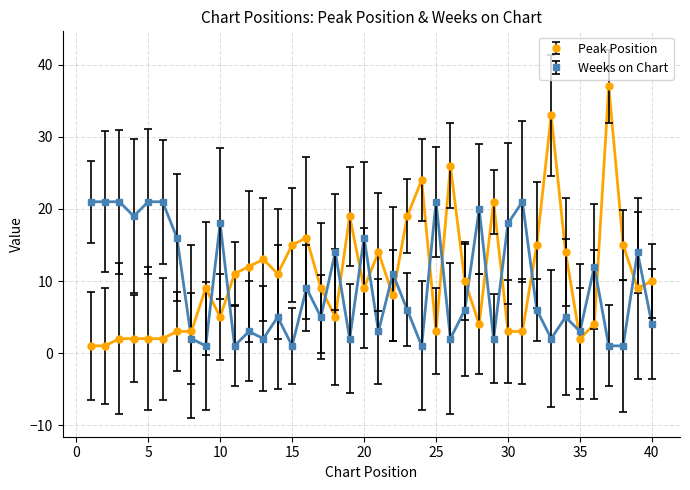

In Peak Position, how many points are higher than both neighbors (excluding endpoints)?

10